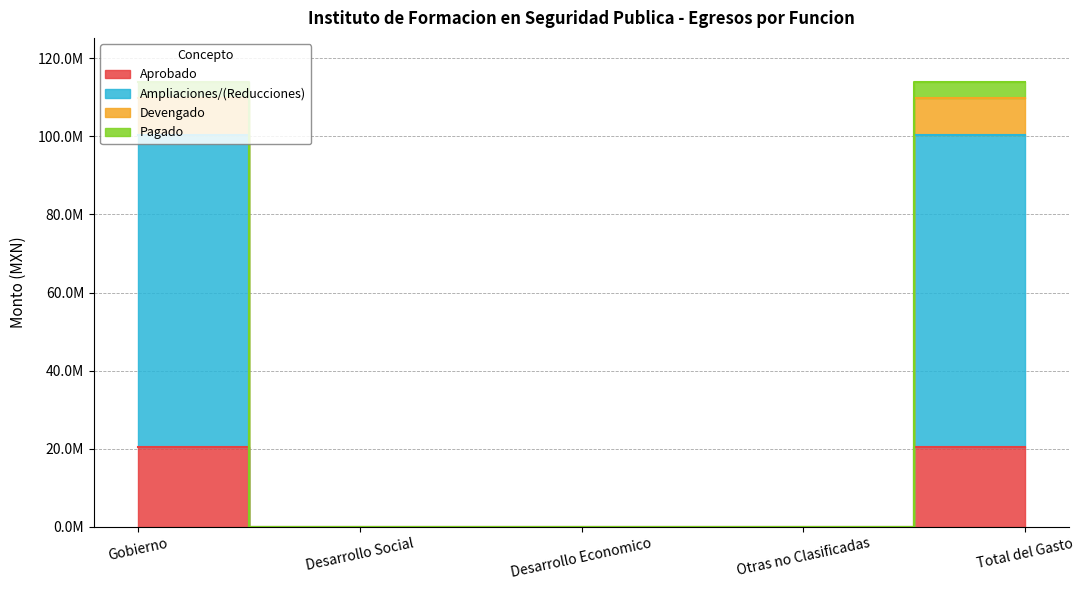

How many lines are shown in the chart?

4